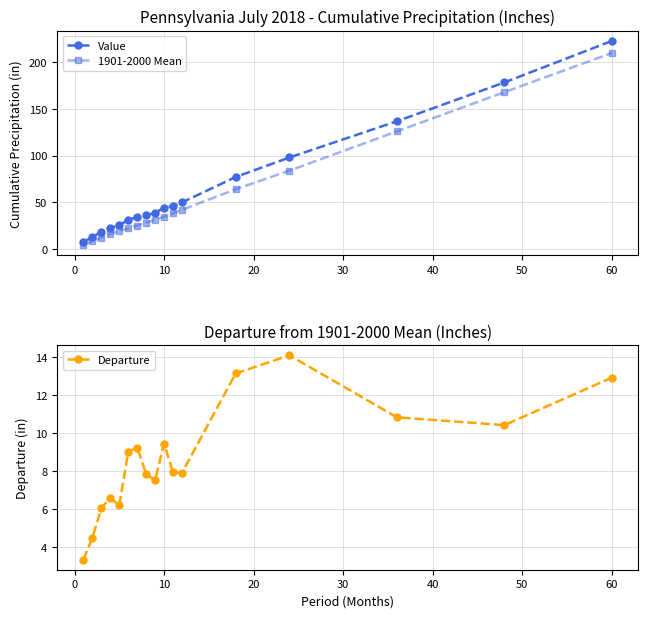

Is it true that Value equals 44.0 at 10?

True